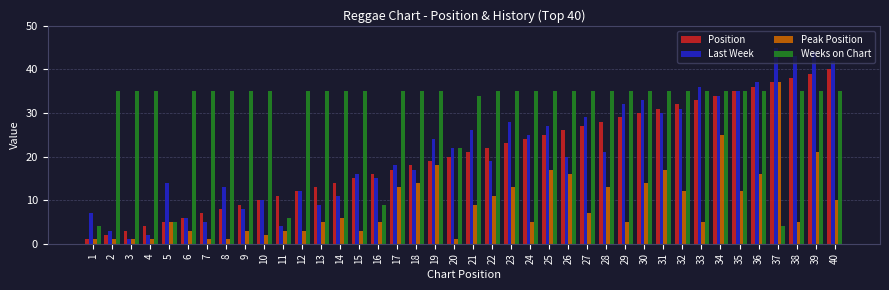

Are the bars grouped side by side (vs. stacked)?

Yes